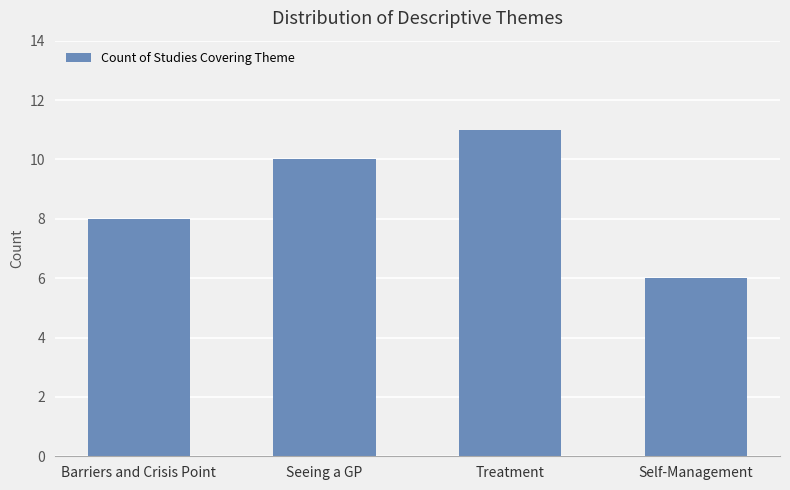

What is the sum of the values at Treatment and Seeing a GP?

21